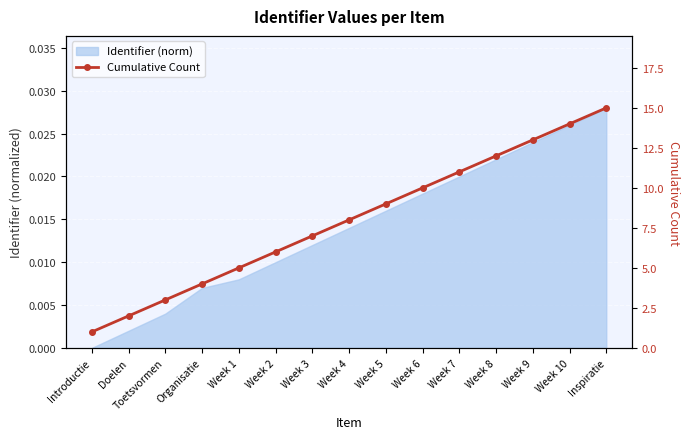

What is the value of the 4th point from the left?

4